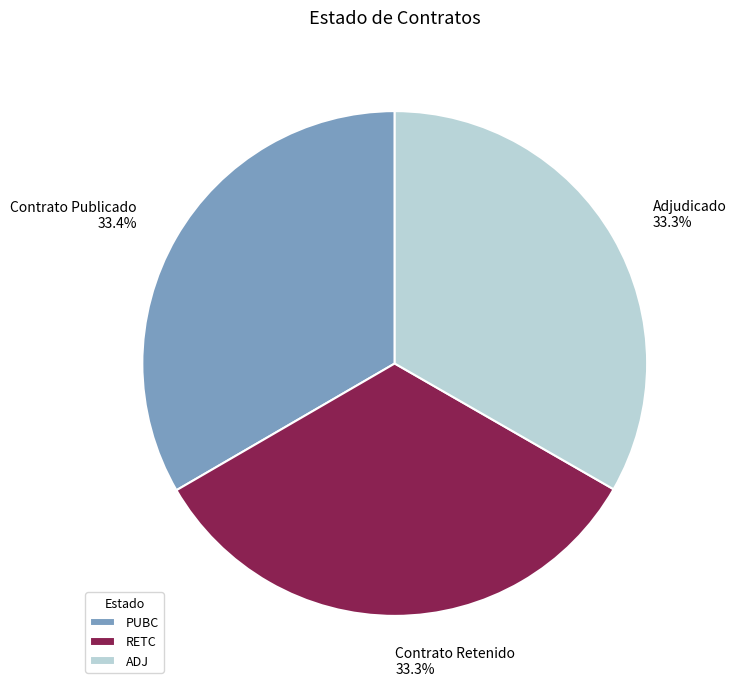

To the nearest percent, what portion does RETC represent?

33%